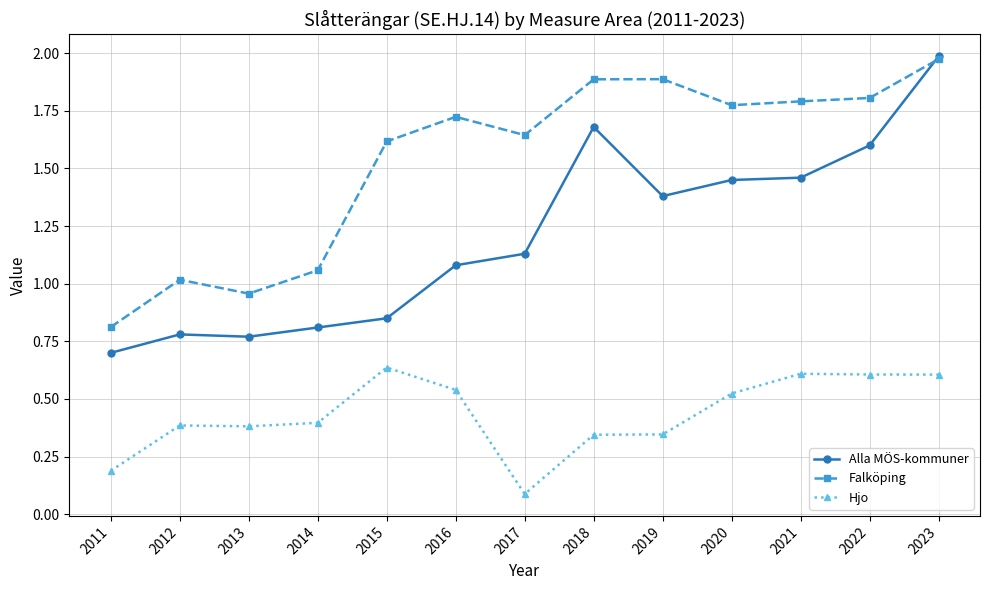

True or false: Hjo has a value of 0.4 at 2012.

True